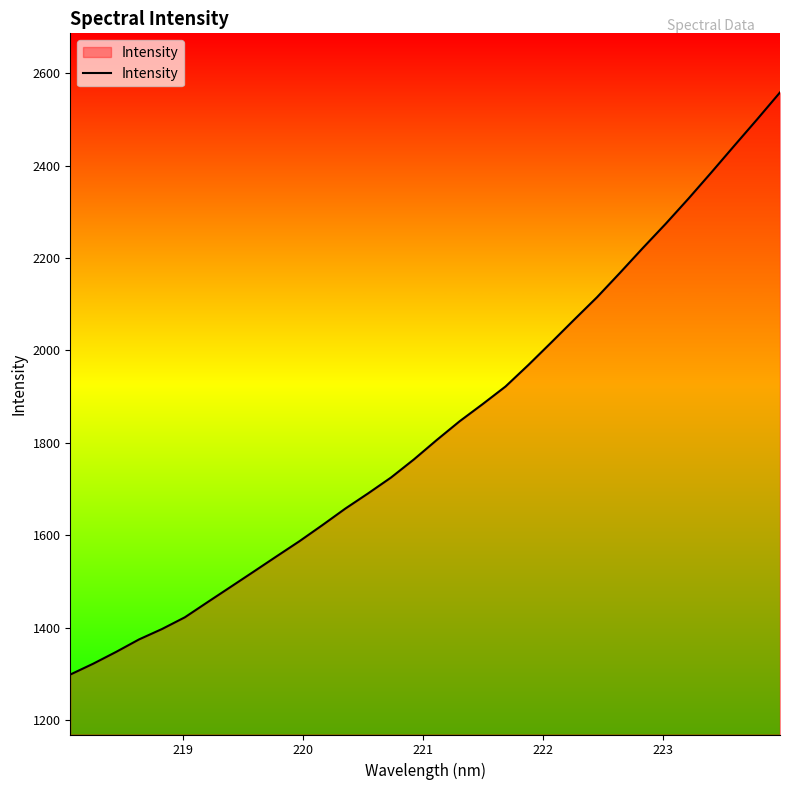

What is the difference between the maximum and second lowest values?

1236.9